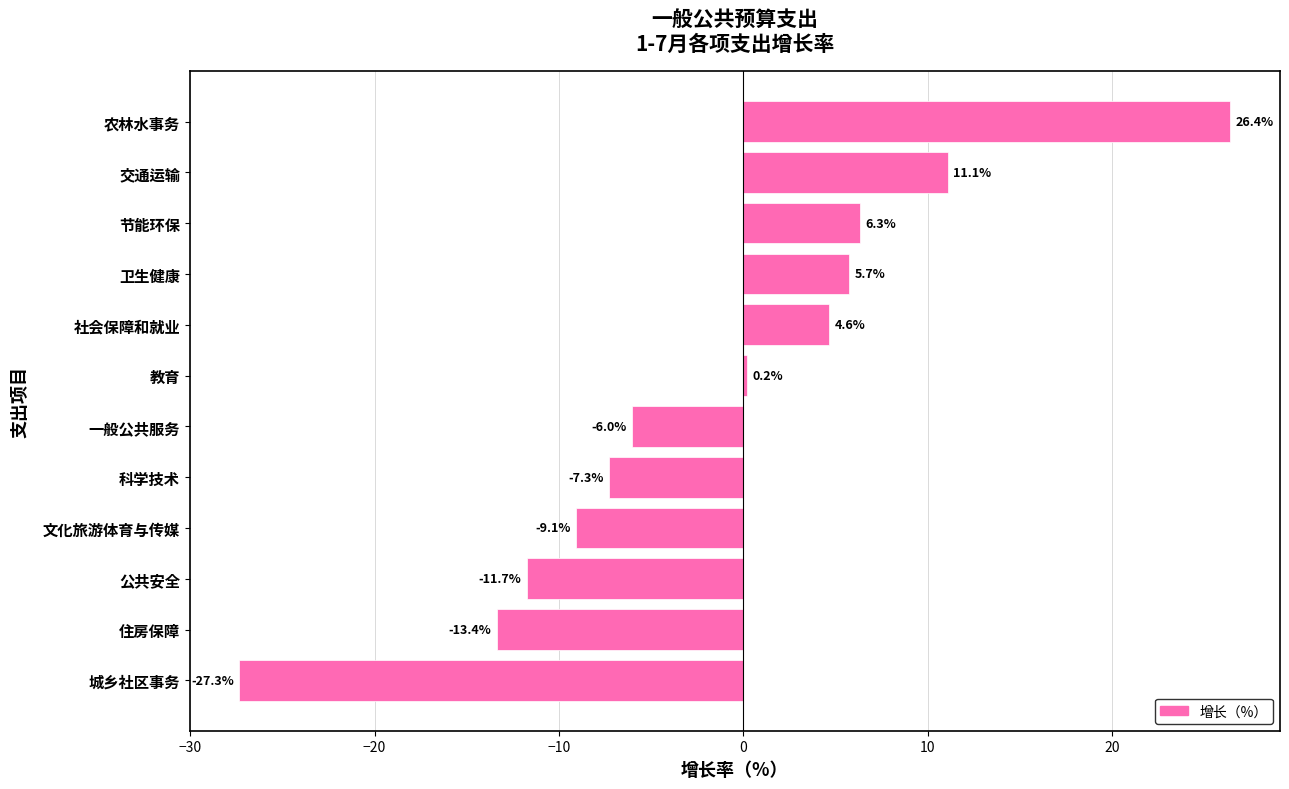

The value at 农林水事务 is 16.0. True or false?

False